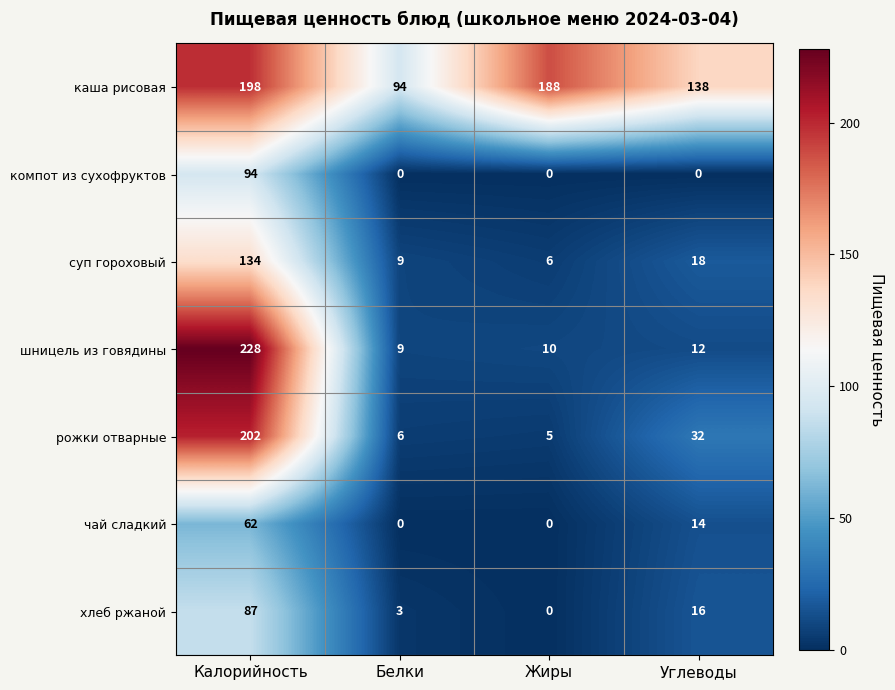

How many distinct data groups are displayed?

7